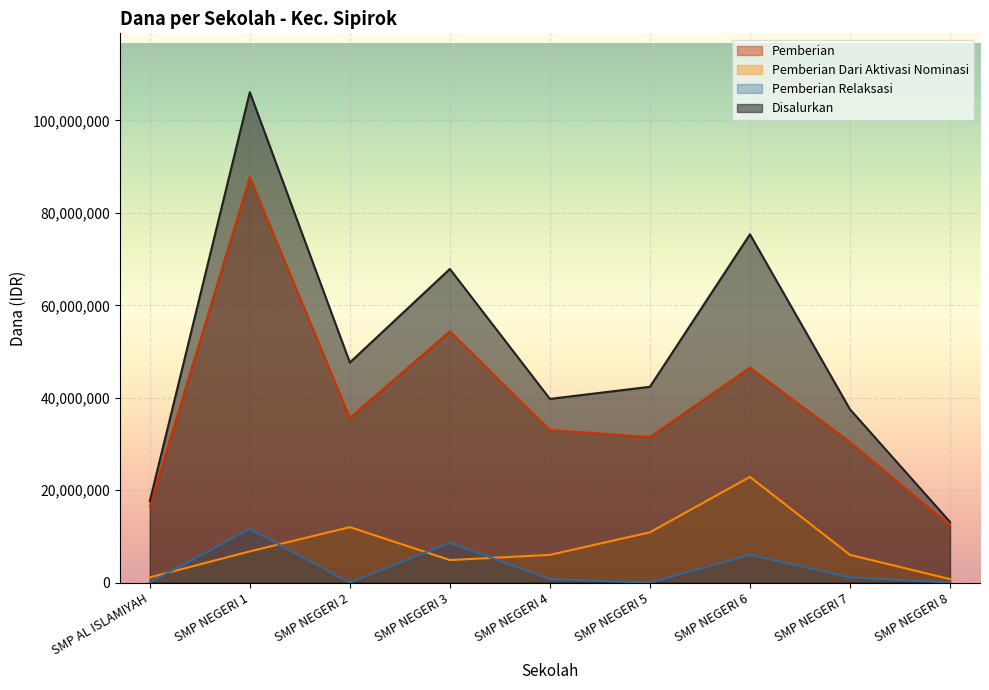

Reading left to right, list all the values displayed in this chart.

Pemberian: SMP AL ISLAMIYAH=16500000	SMP NEGERI 1=87750000	SMP NEGERI 2=35625000	SMP NEGERI 3=54375000	SMP NEGERI 4=33000000	SMP NEGERI 5=31500000	SMP NEGERI 6=46500000	SMP NEGERI 7=30375000	SMP NEGERI 8=12375000
Pemberian Dari Aktivasi Nominasi: SMP AL ISLAMIYAH=1125000	SMP NEGERI 1=6750000	SMP NEGERI 2=12000000	SMP NEGERI 3=4875000	SMP NEGERI 4=6000000	SMP NEGERI 5=10875000	SMP NEGERI 6=22875000	SMP NEGERI 7=6000000	SMP NEGERI 8=750000
Pemberian Relaksasi: SMP AL ISLAMIYAH=0	SMP NEGERI 1=11625000	SMP NEGERI 2=0	SMP NEGERI 3=8625000	SMP NEGERI 4=750000	SMP NEGERI 5=0	SMP NEGERI 6=6000000	SMP NEGERI 7=1125000	SMP NEGERI 8=0
Disalurkan: SMP AL ISLAMIYAH=17625000	SMP NEGERI 1=106125000	SMP NEGERI 2=47625000	SMP NEGERI 3=67875000	SMP NEGERI 4=39750000	SMP NEGERI 5=42375000	SMP NEGERI 6=75375000	SMP NEGERI 7=37500000	SMP NEGERI 8=13125000